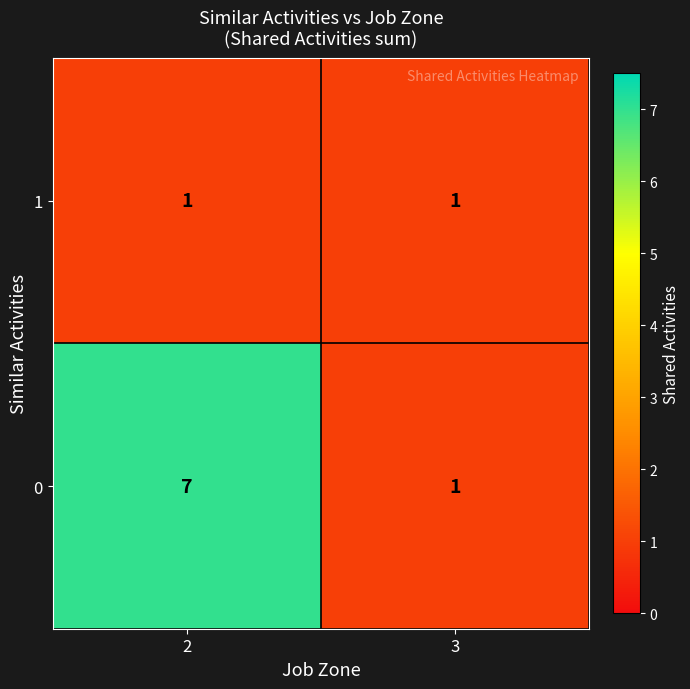

Rank the series by their maximum value, from lowest to highest.

1, 0